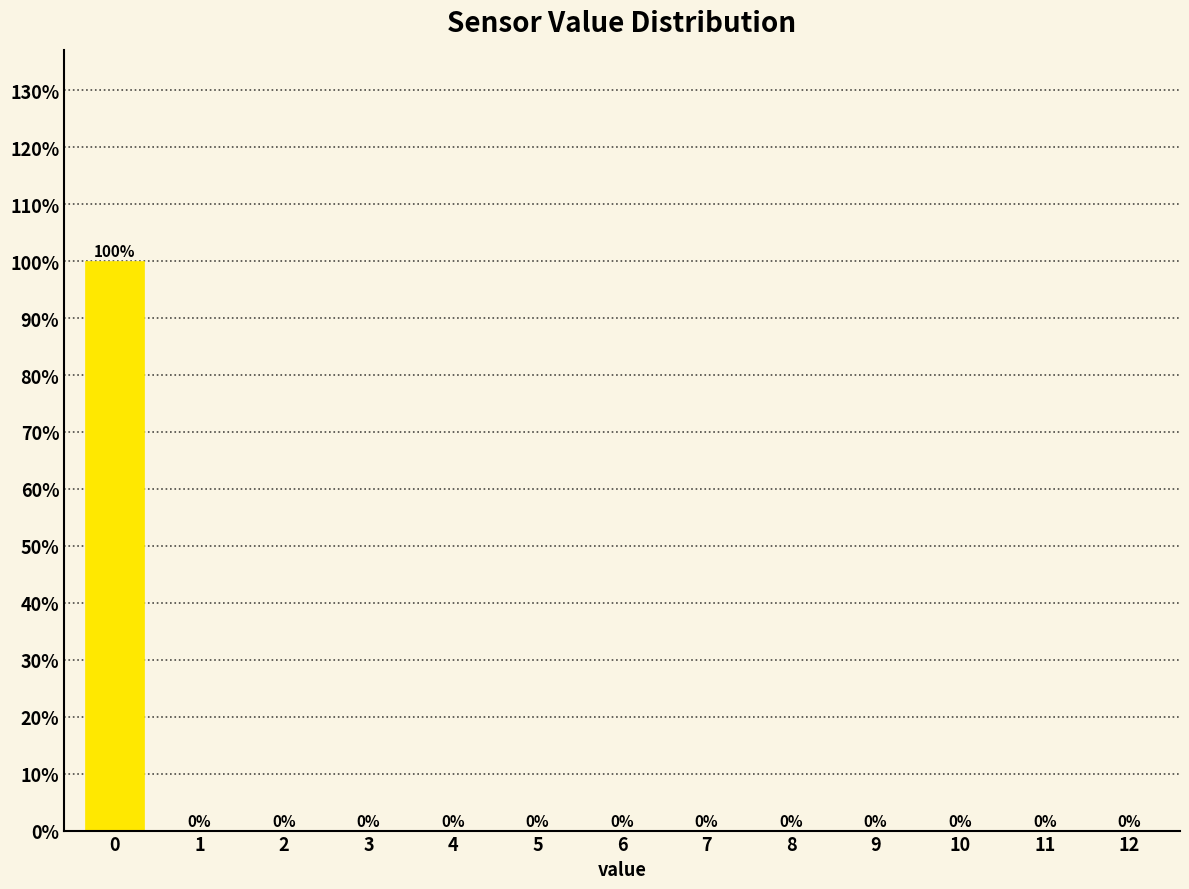

Reading left to right, extract all data points from this chart.

0=100	1=0	2=0	3=0	4=0	5=0	6=0	7=0	8=0	9=0	10=0	11=0	12=0